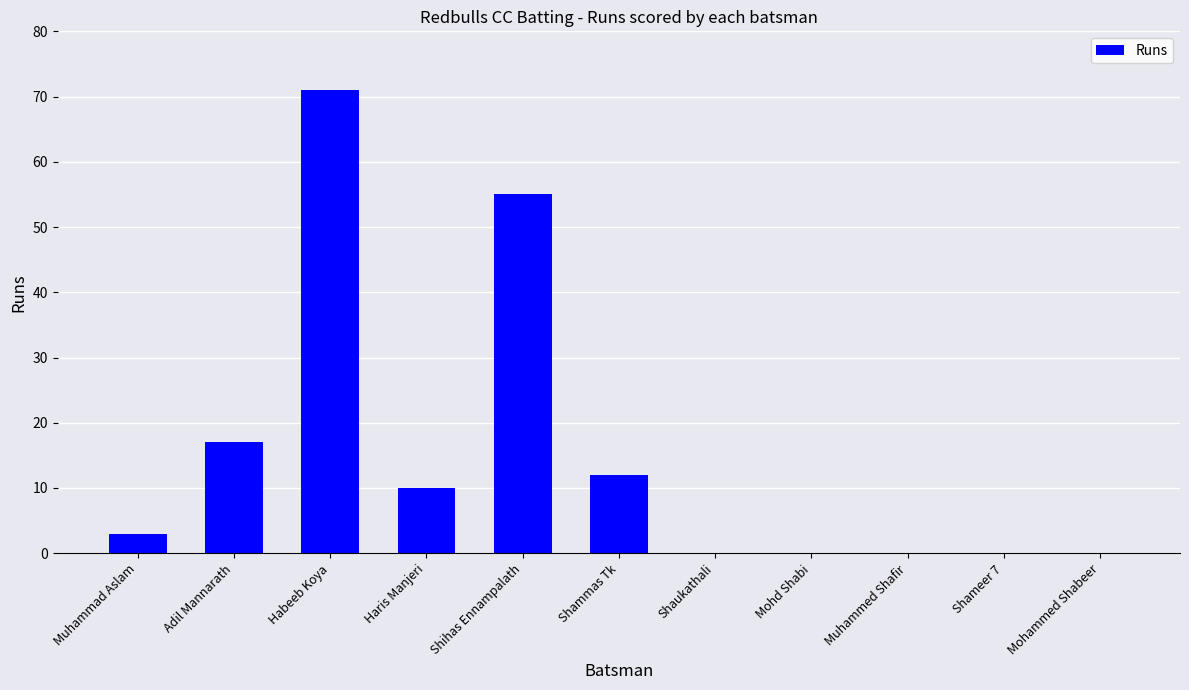

Where is the data nearest to the value 35?

Adil Mannarath